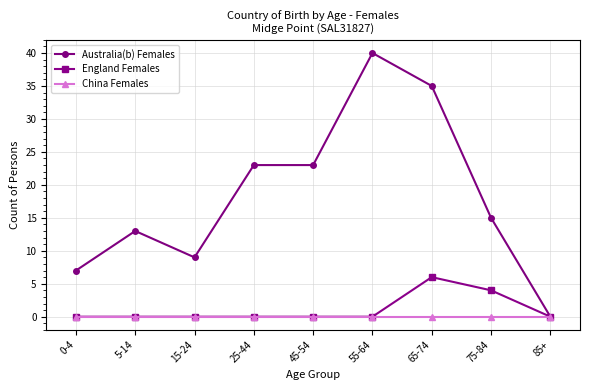

Count the number of data series in this chart.

3